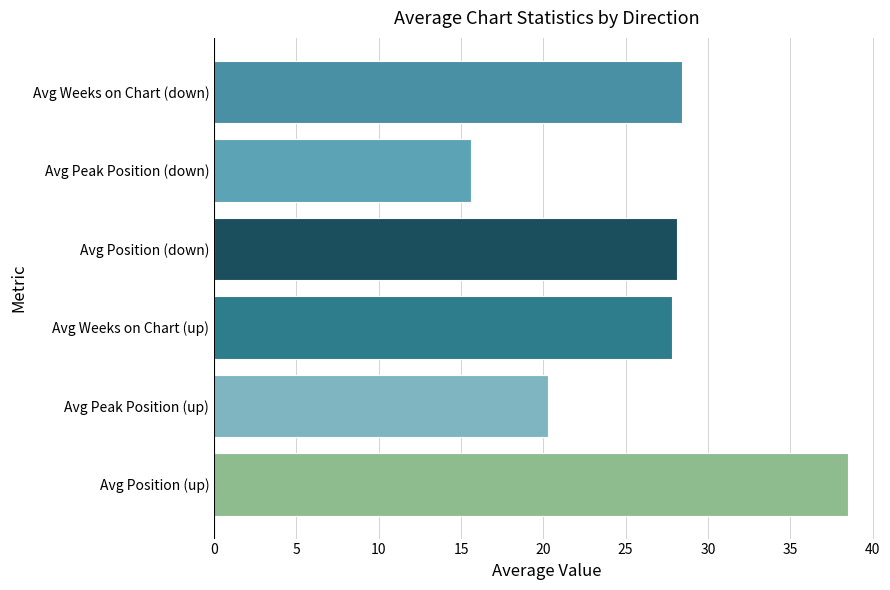

Which label corresponds to the smallest value in the chart?

Avg Peak Position (down)